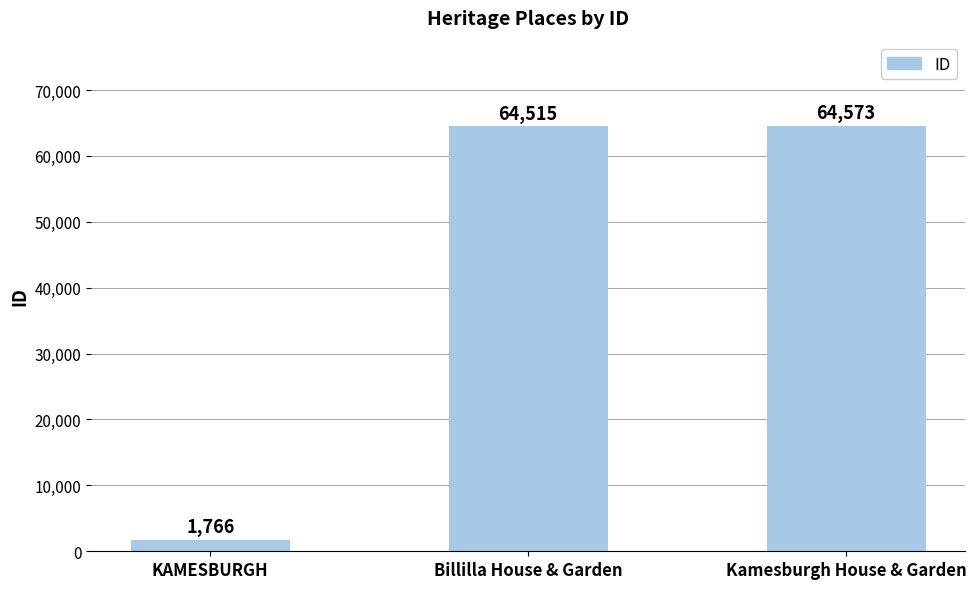

Count the number of categories in the chart.

3